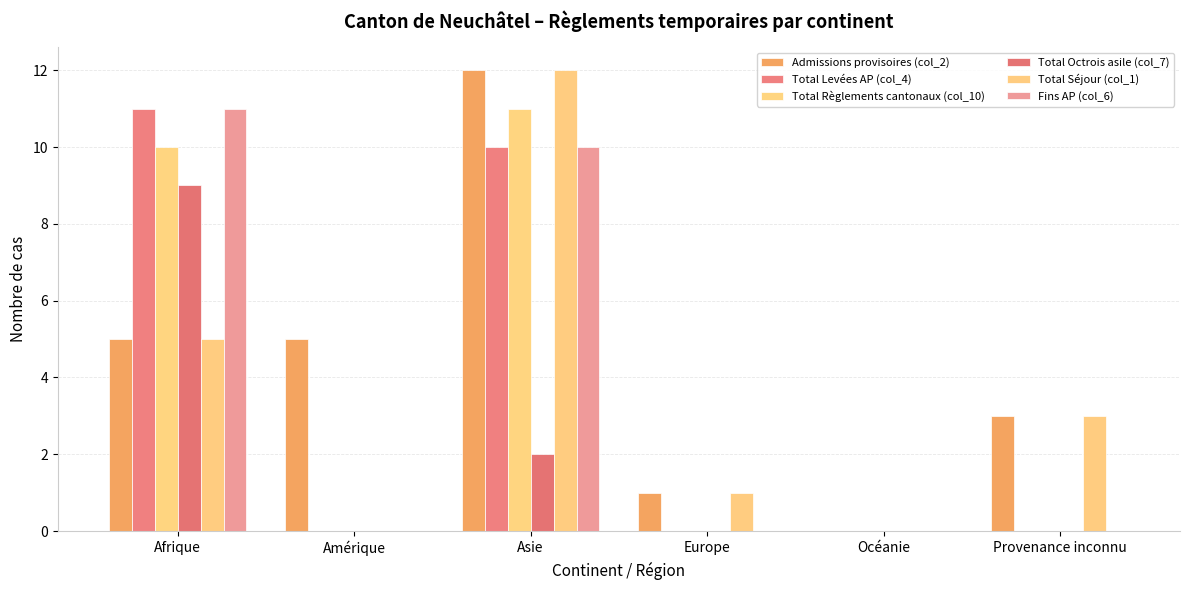

Count the number of data series in this chart.

6